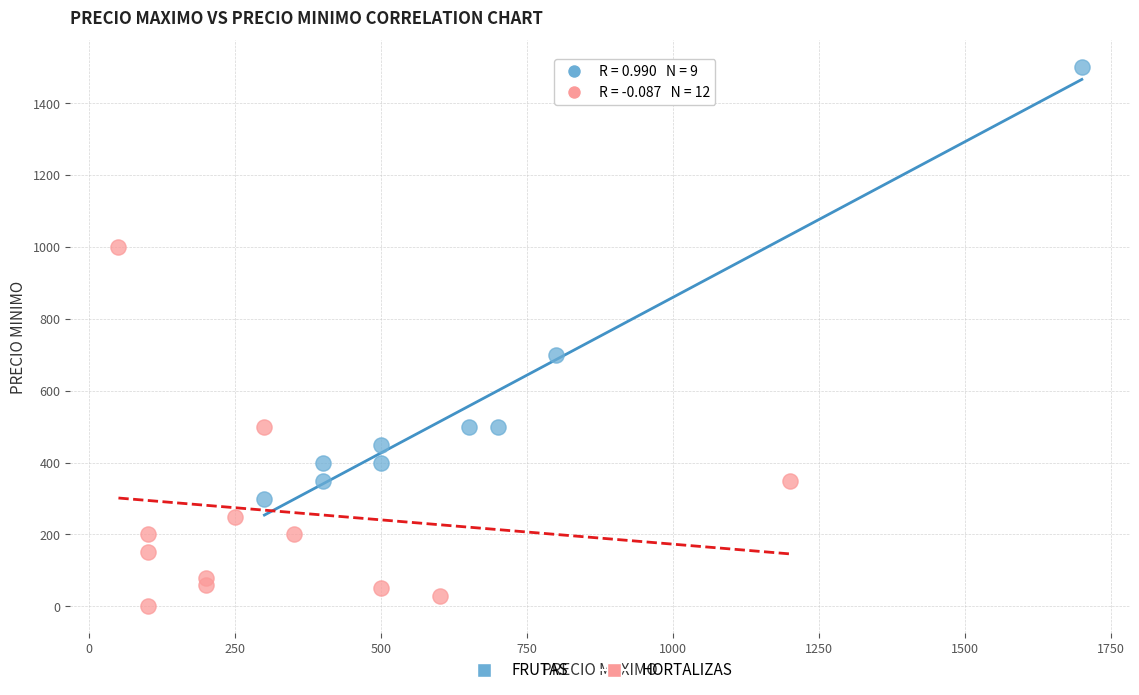

Which series contains the highest Y value?

FRUTAS